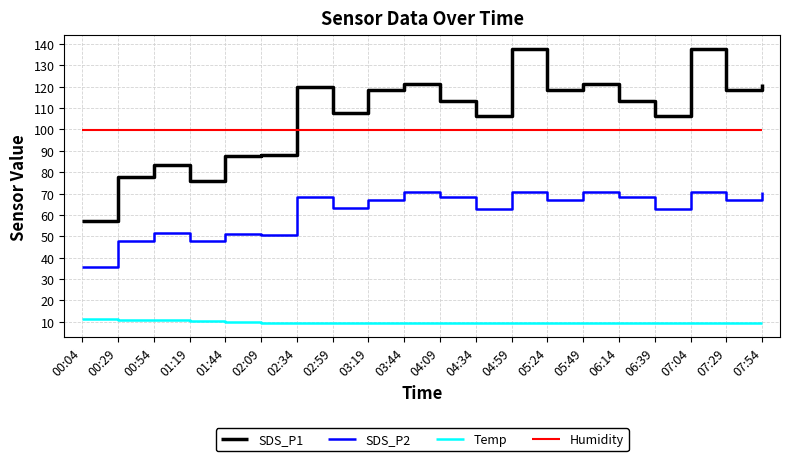

Which series has the largest range (max minus min)?

SDS_P1